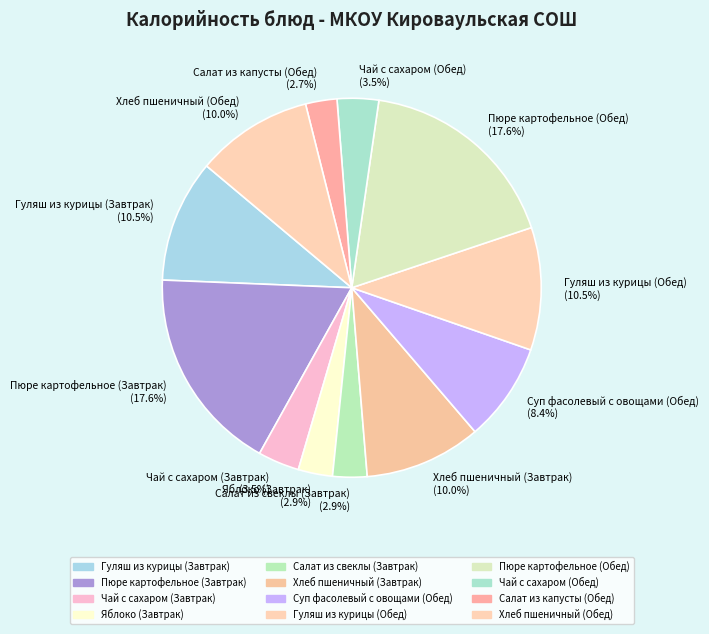

Does any single category account for the majority?

No